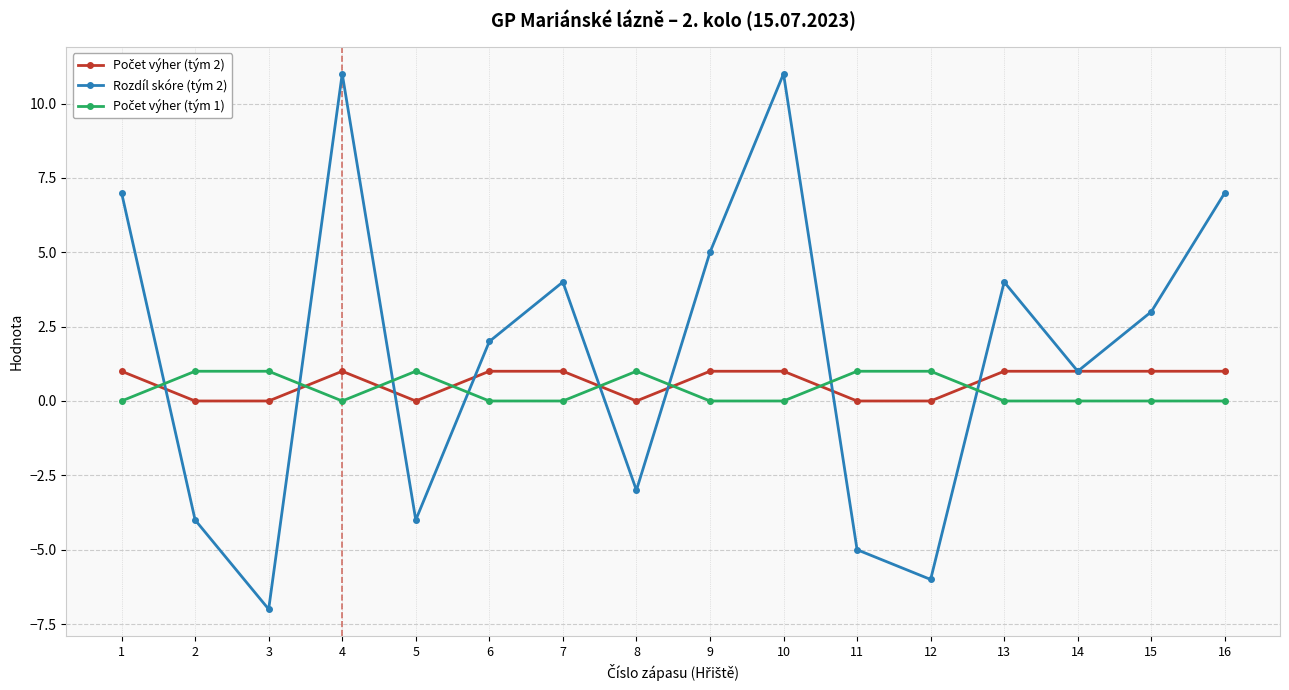

What is the maximum value shown in the chart?

11